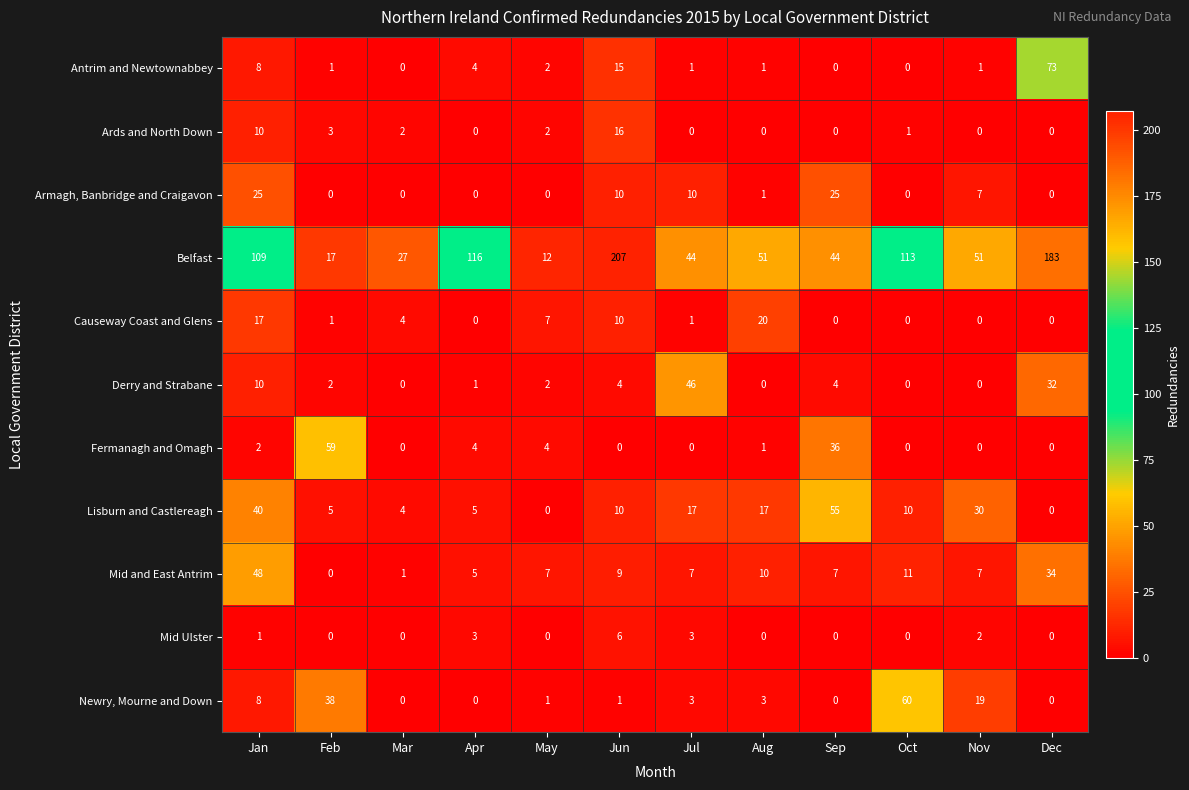

What is the average value of the Causeway Coast and Glens series?

5